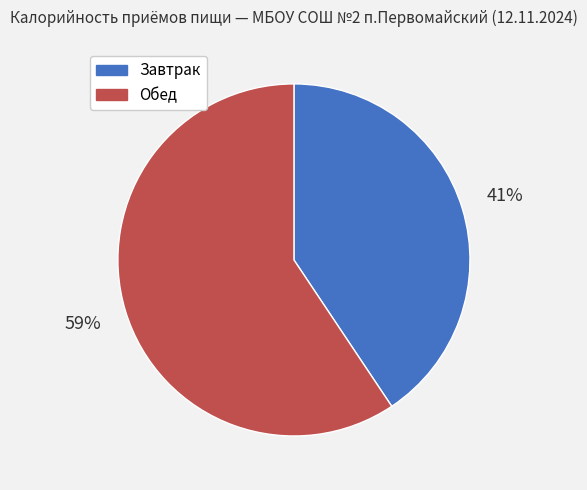

How many segments does this pie chart have?

2